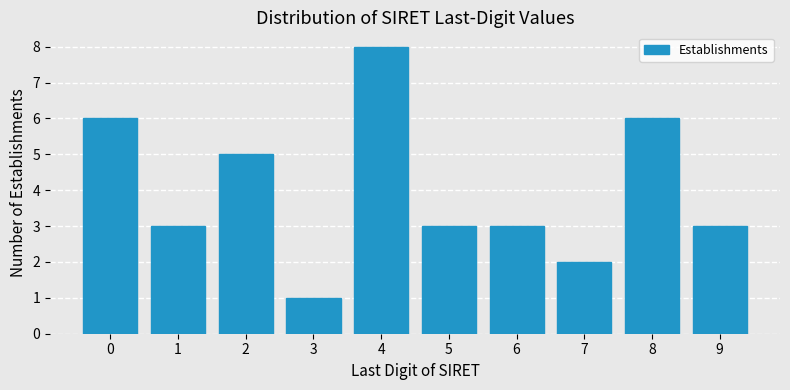

Reading left to right, extract all data points from this chart.

6	3	5	1	8	3	3	2	6	3